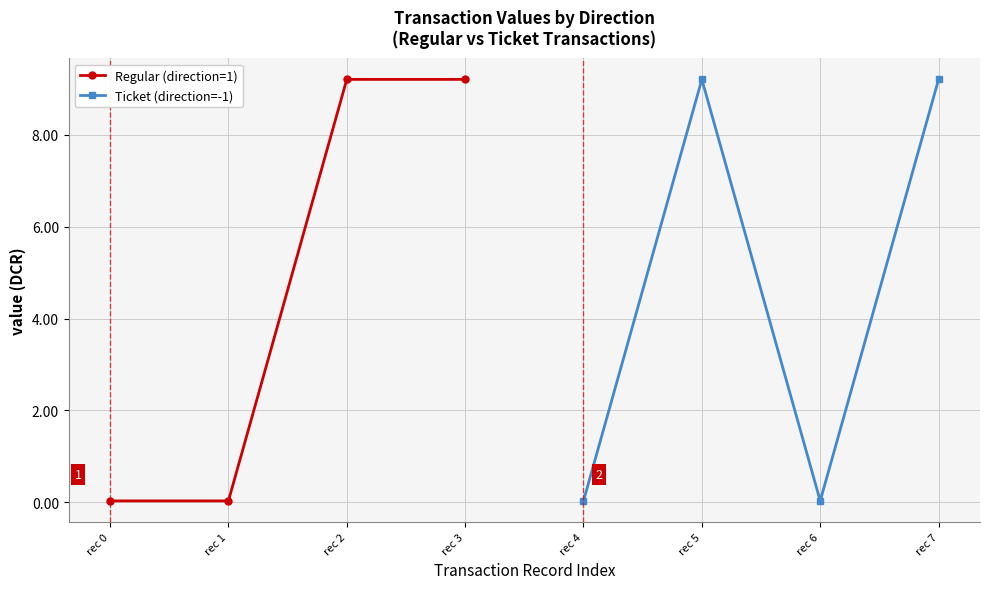

Which series has the widest spread of values?

Regular (direction=1)